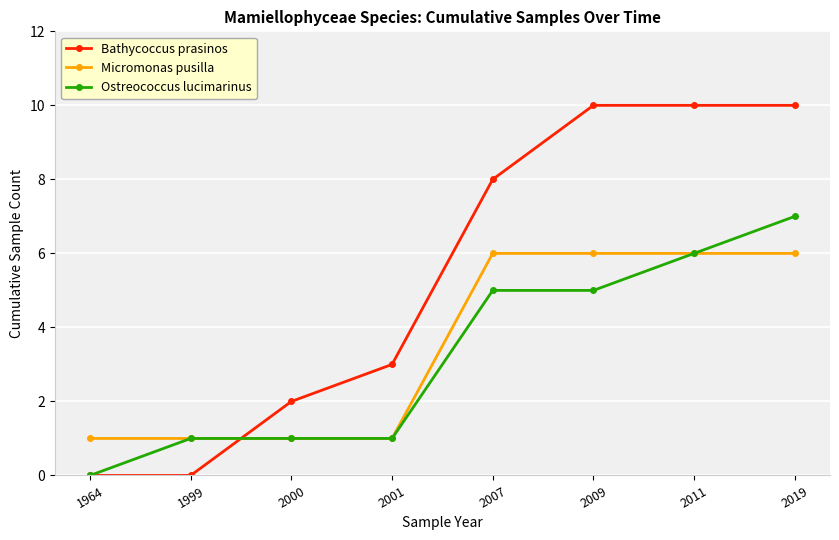

How many values in the Bathycoccus prasinos series are below 8?

4